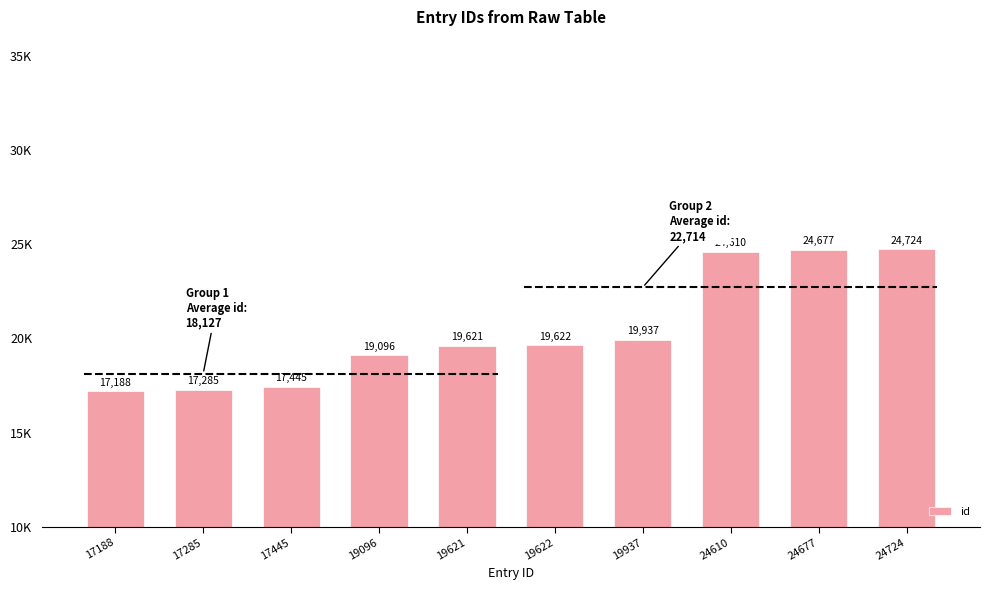

Are the bars horizontal?

No